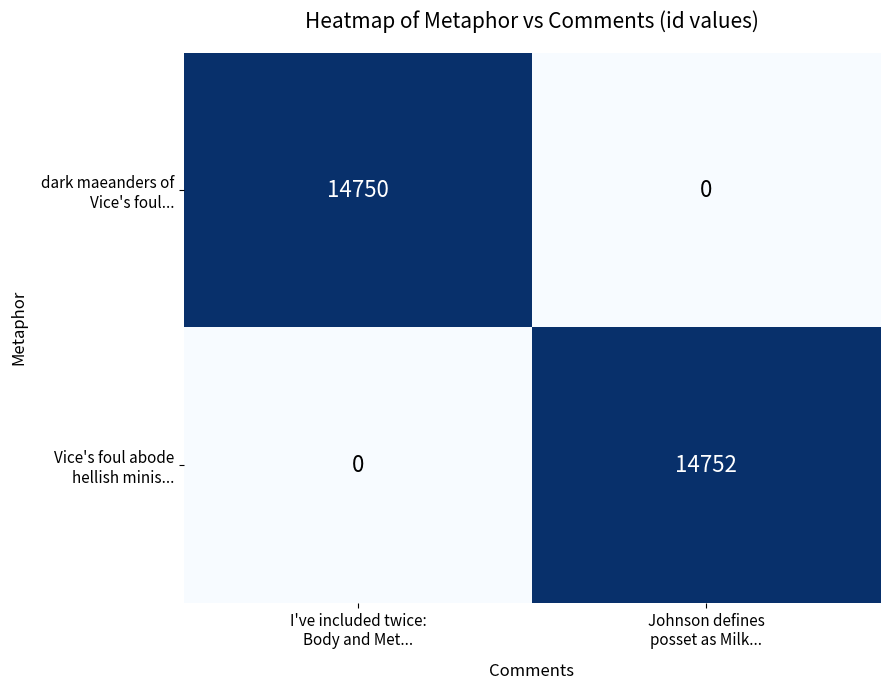

What is the greatest value displayed?

14752